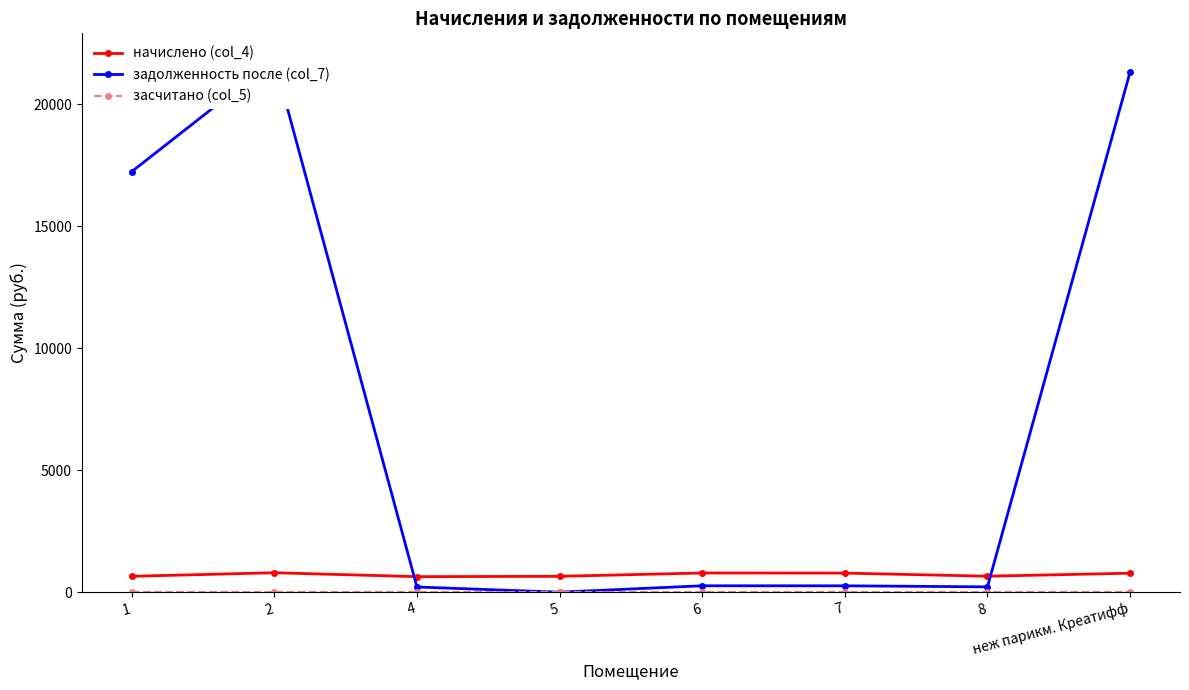

Reading right to left, list all the values displayed in this chart.

начислено (col_4): неж парикм. Креатифф=778.1	8=654.1	7=782.5	6=787.0	5=650.1	4=635.9	2=796.3	1=651.0
задолженность после (col_7): неж парикм. Креатифф=21318.8	8=218.1	7=260.8	6=261.9	5=0.0	4=212.0	2=21815.1	1=17236.5
засчитано (col_5): неж парикм. Креатифф=0.0	8=0.0	7=0.0	6=0.0	5=0.0	4=0.0	2=0.0	1=0.0